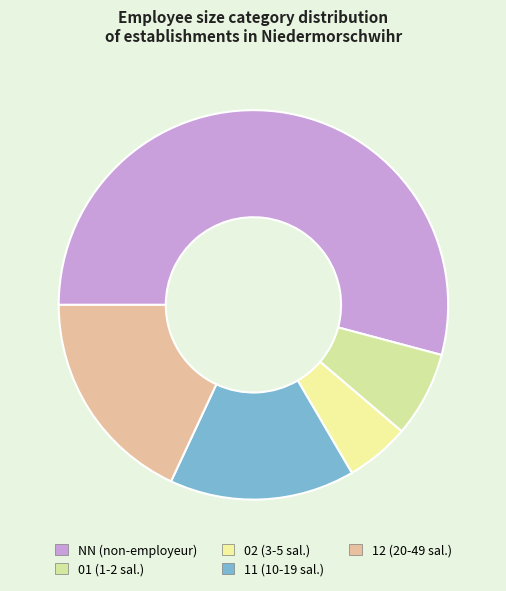

How many segments does this pie chart have?

5